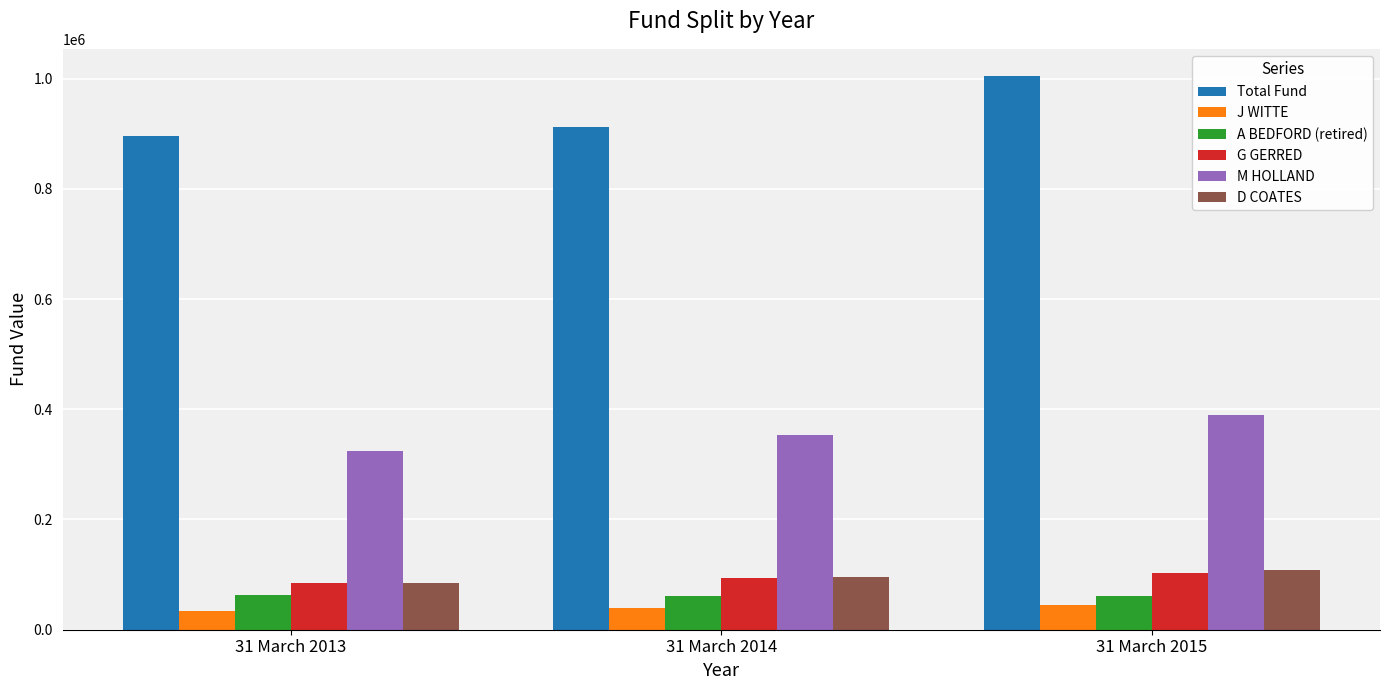

Which category has the highest value in the M HOLLAND series?

31 March 2015